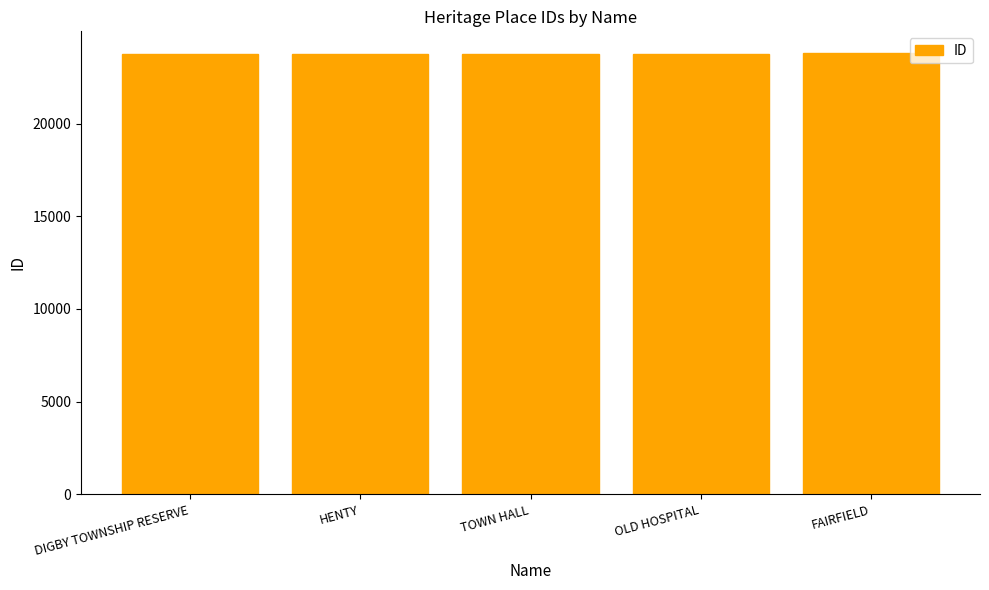

What value does the data have at OLD HOSPITAL?

23793